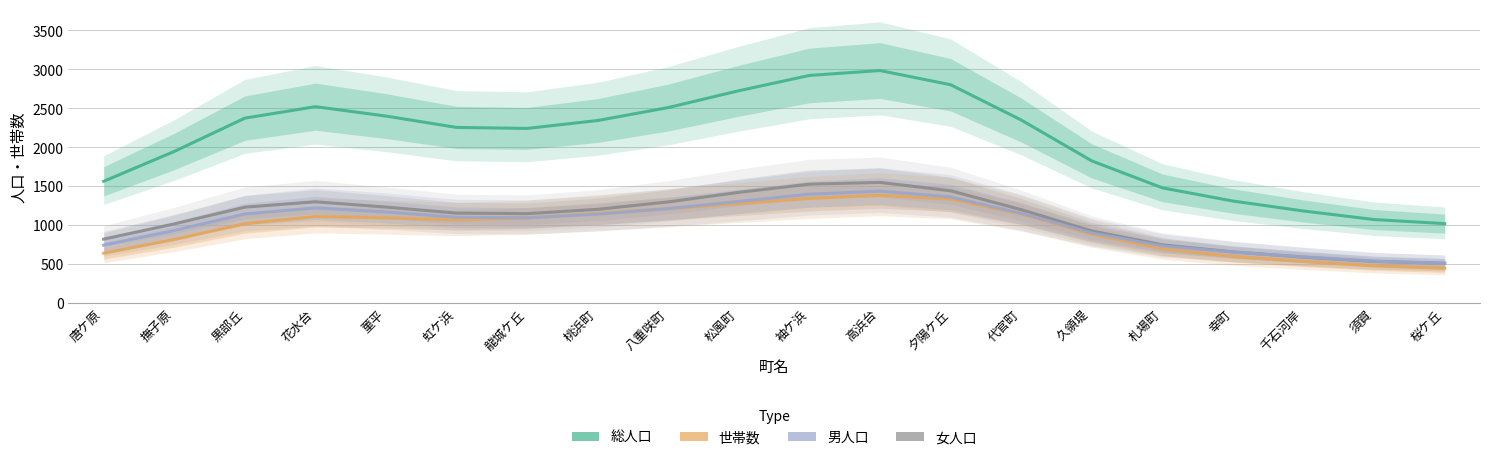

True or false: 世帯数 and 女人口 cross at least once.

False